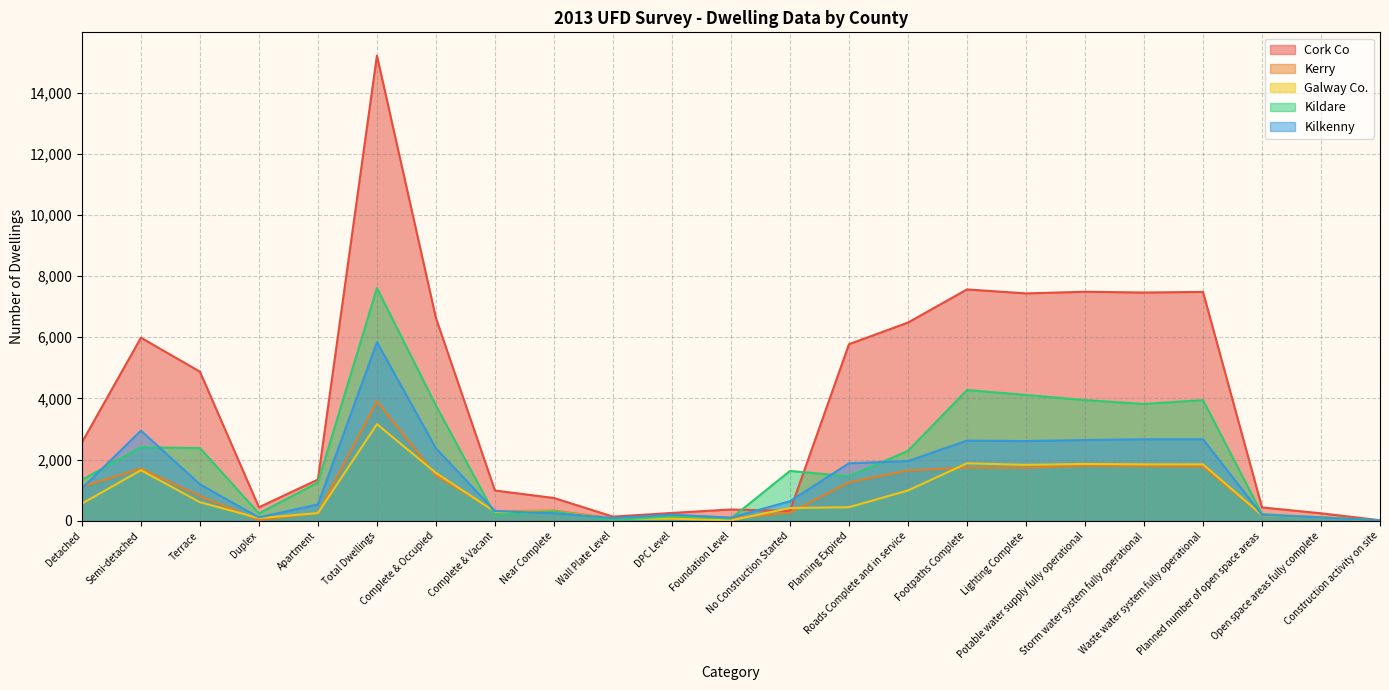

Is it true that Kerry equals 73 at Foundation Level?

True